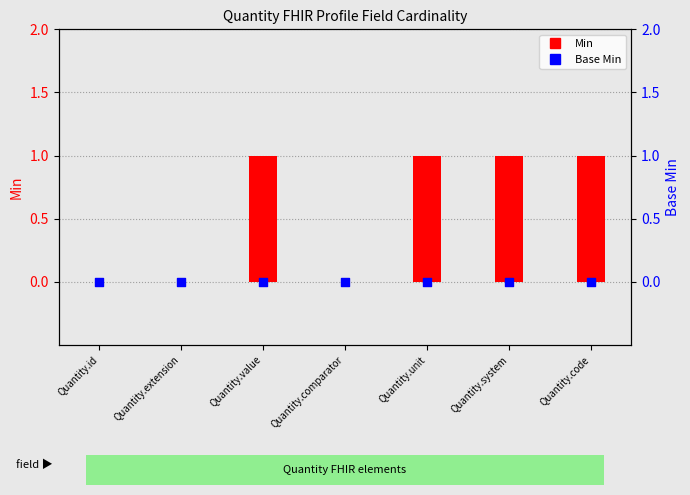

Is the value of Min at Quantity.value greater than the value of Base Min at Quantity.id?

Yes